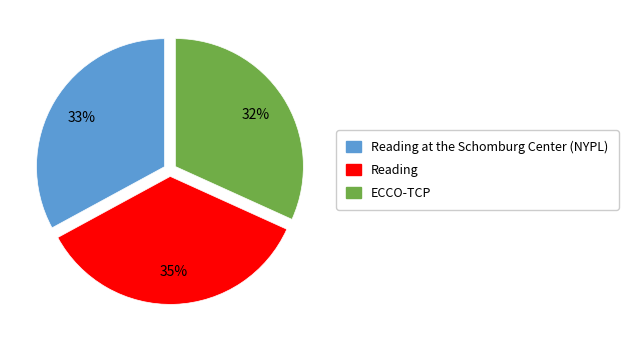

Is there any slice that represents more than half of the pie?

No